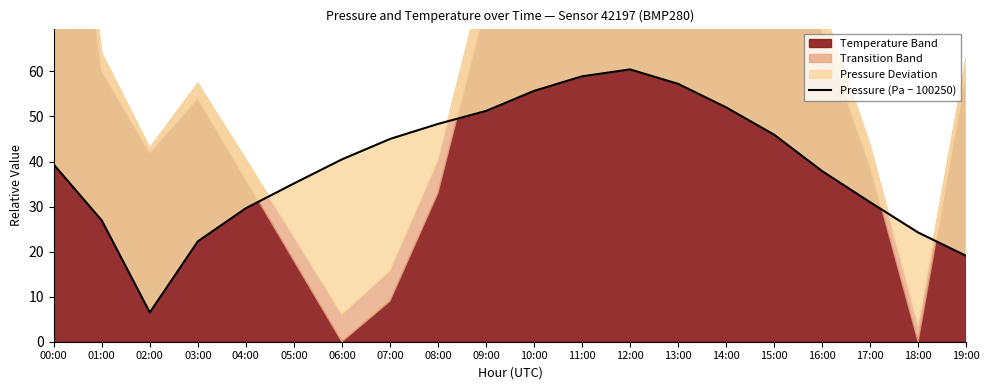

What is the approximate value at 01:00?

26.9